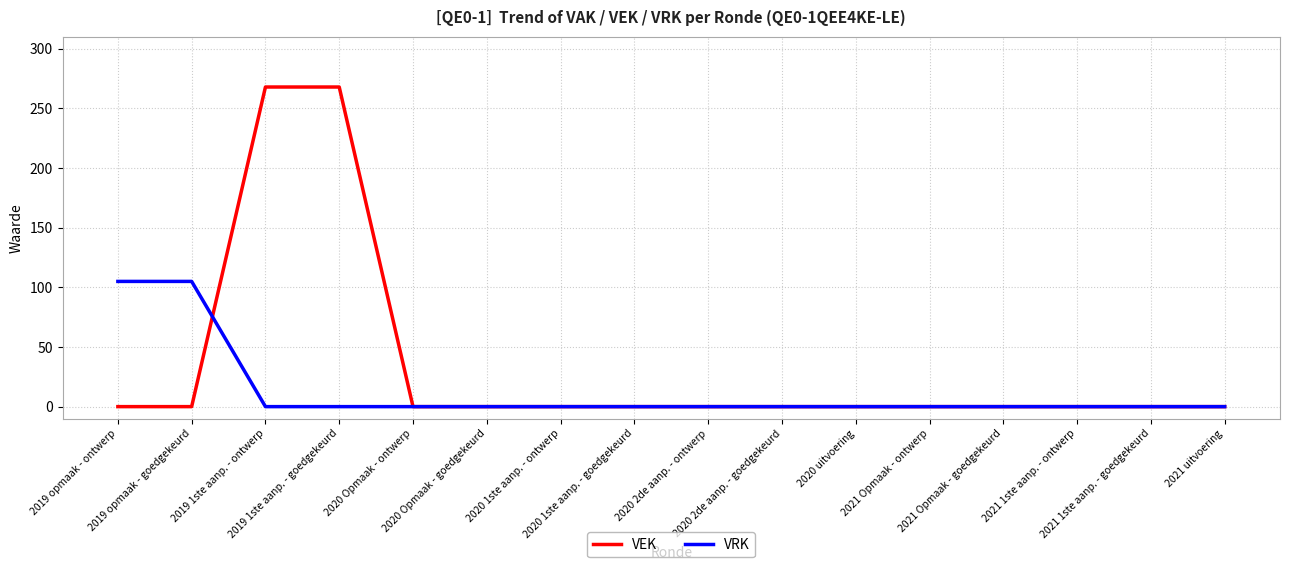

Which series has the largest range (max minus min)?

VEK